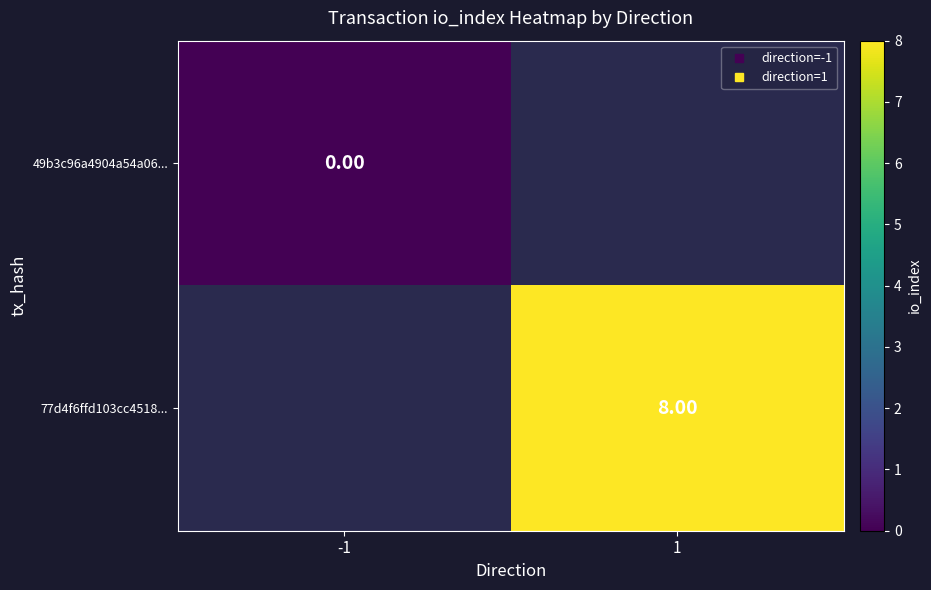

Where is 49b3c96a4904a54a06... nearest to the value 0?

-1